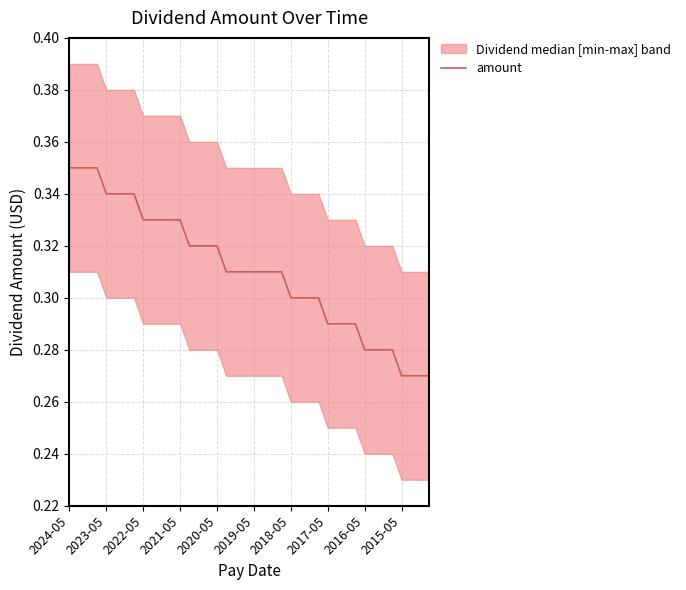

How many data points does each series have?

40